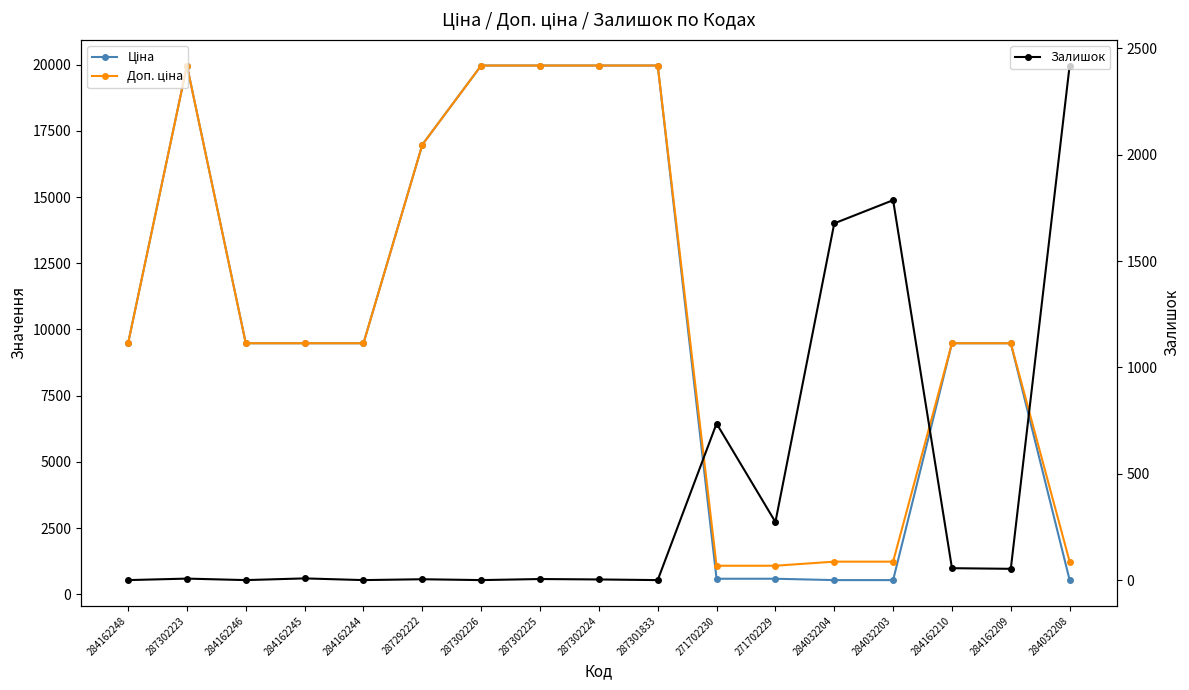

Rank the categories by Доп. ціна value from highest to lowest.

287302223, 287302226, 287302225, 287302224, 287301833, 287292222, 284162248, 284162246, 284162245, 284162244, 284162210, 284162209, 284032204, 284032203, 284032208, 271702230, 271702229